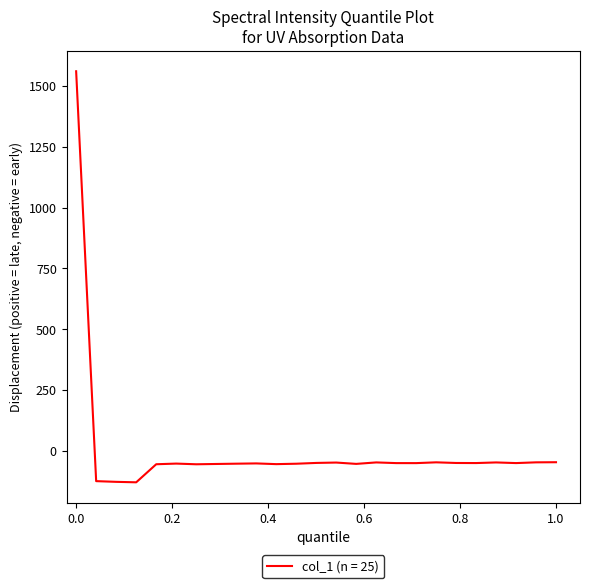

What is the difference between the maximum and minimum values?

1689.3